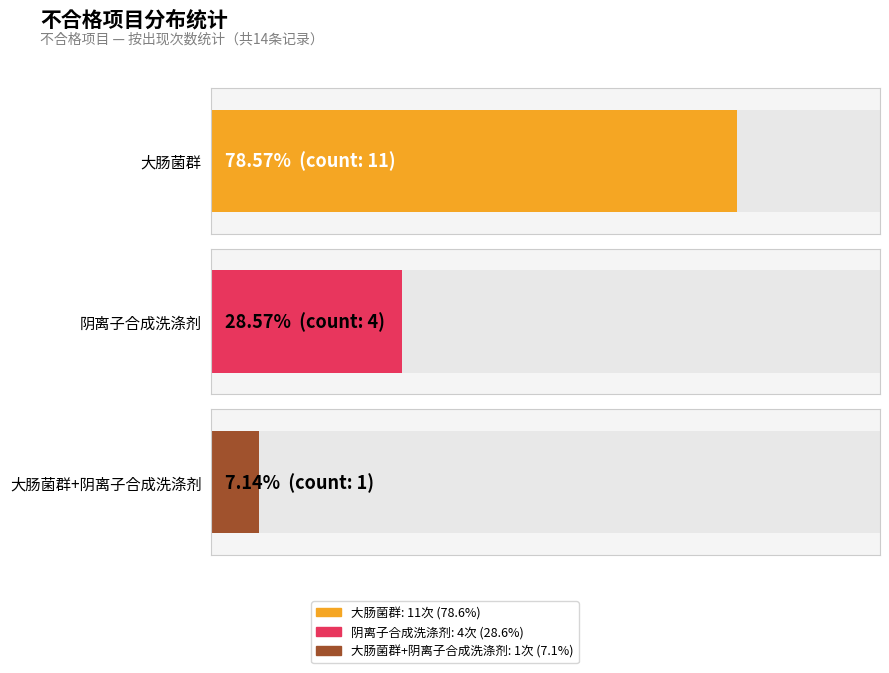

Reading left to right, transcribe all the data shown in this chart.

大肠菌群=11	阴离子合成洗涤剂(以十二烷基苯磺酸钠计)=4	大肠菌群、阴离子合成洗涤剂(以十二烷基苯磺酸钠计)=1